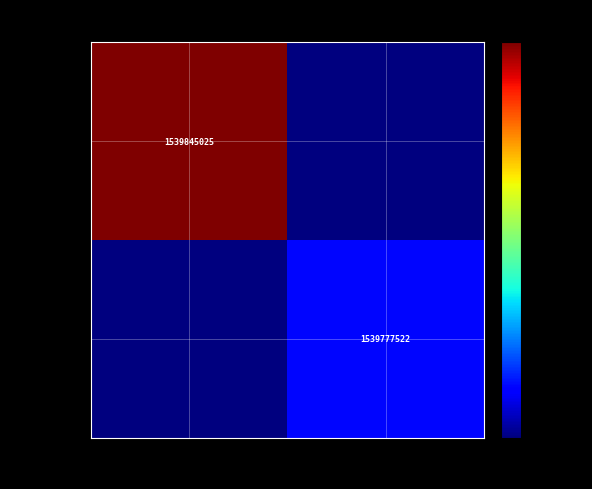

Is the value of 80aafb64… at -1 greater than the value of b704bad6… at 1?

Yes